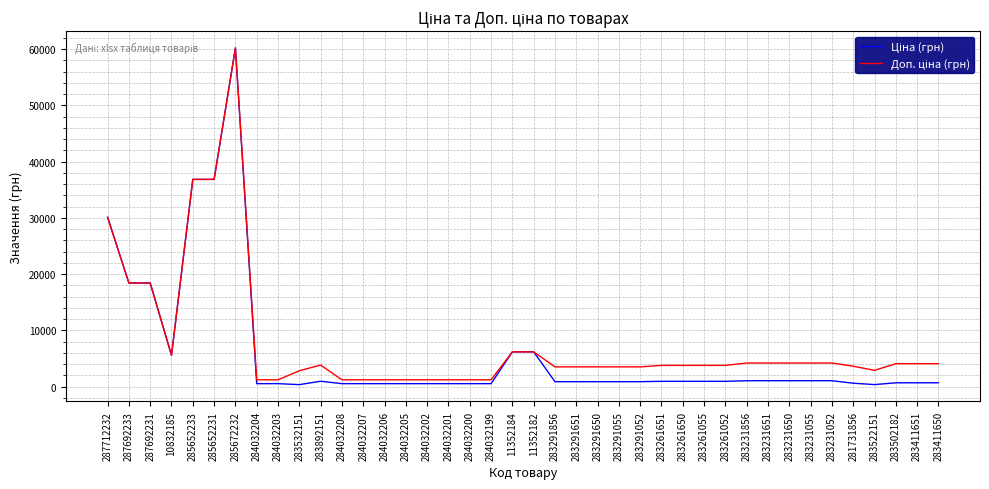

Count the number of data series in this chart.

2